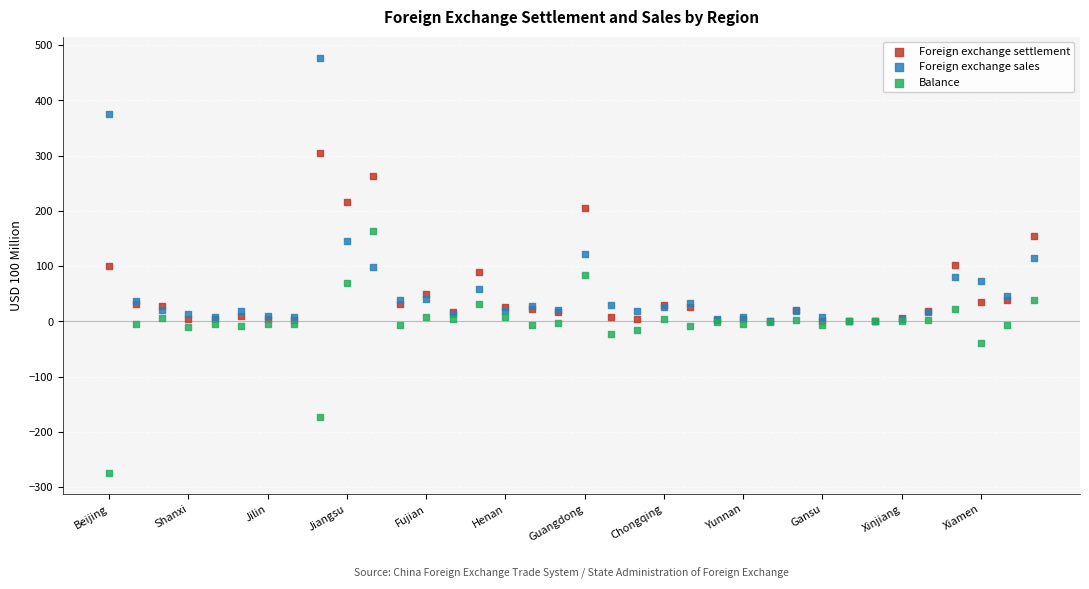

Which series reaches the minimum Y coordinate?

Balance